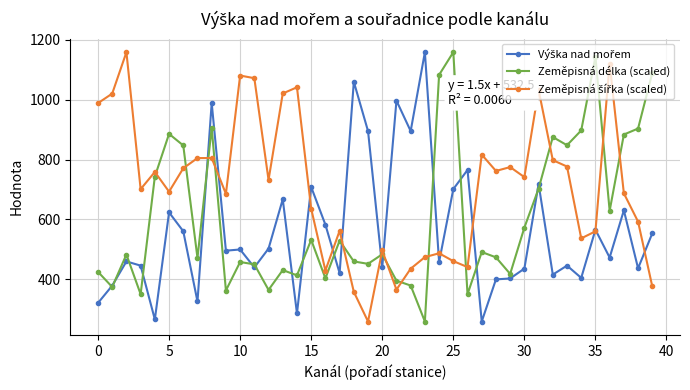

How many interior local valleys does the Zeměpisná délka (scaled) series have?

13